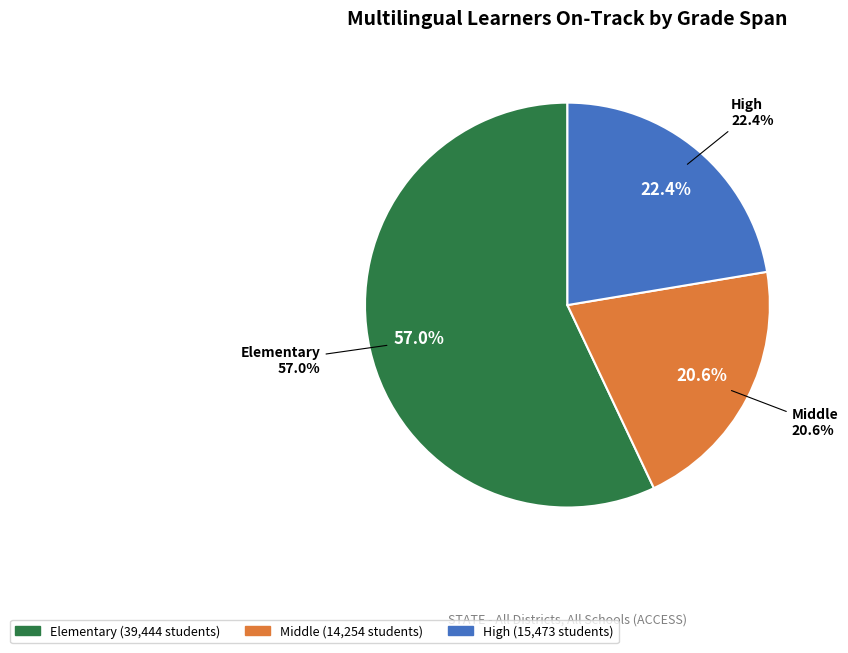

Count the number of slices in the pie.

3